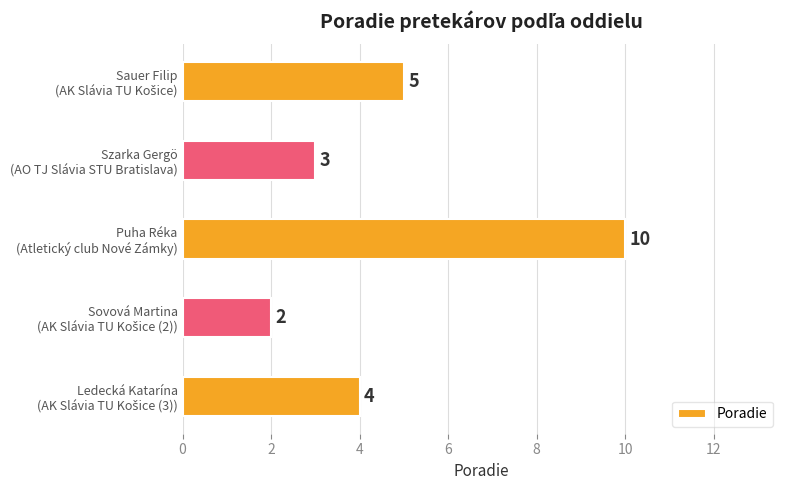

What is the difference between the maximum and minimum values?

8